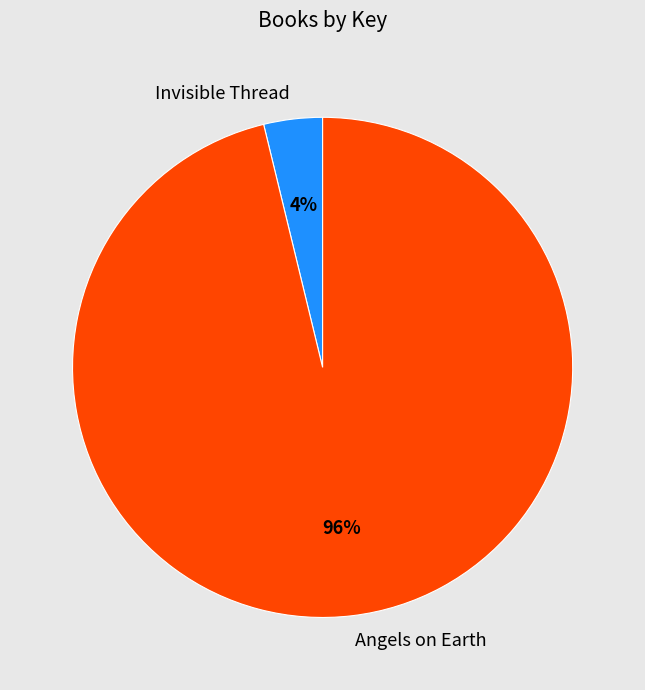

What percentage is the Invisible Thread slice, to the nearest percent?

4%